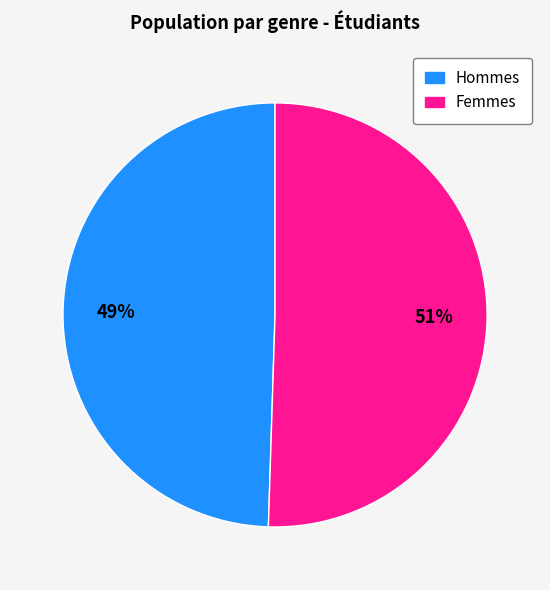

How many slices are in this pie chart?

2